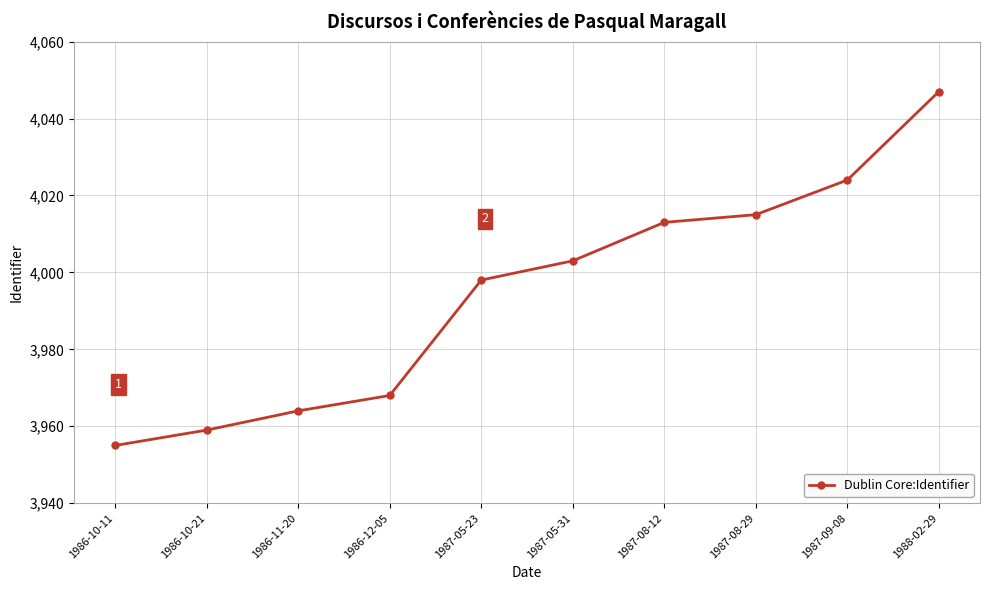

True or false: the data shows 6894 at 1986-11-20.

False